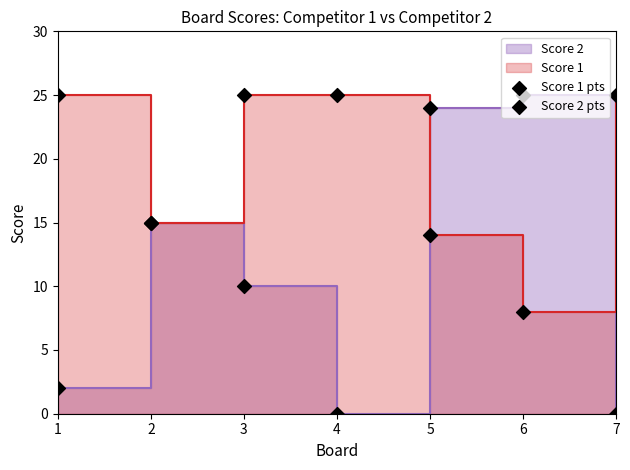

Which series has the largest total across all categories?

Score 1 pts